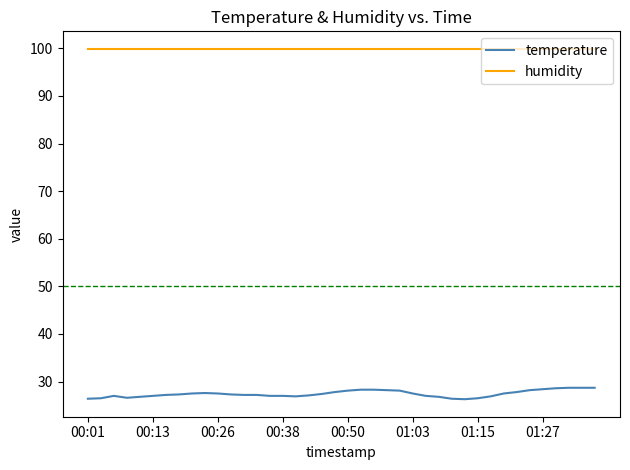

What is the difference between the maximum and minimum values in the temperature series?

2.4